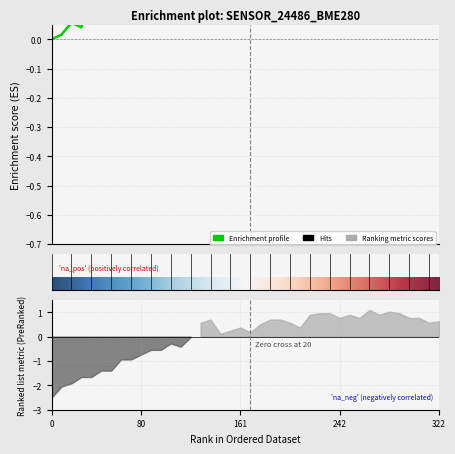

Does the chart have visible grid lines?

Yes